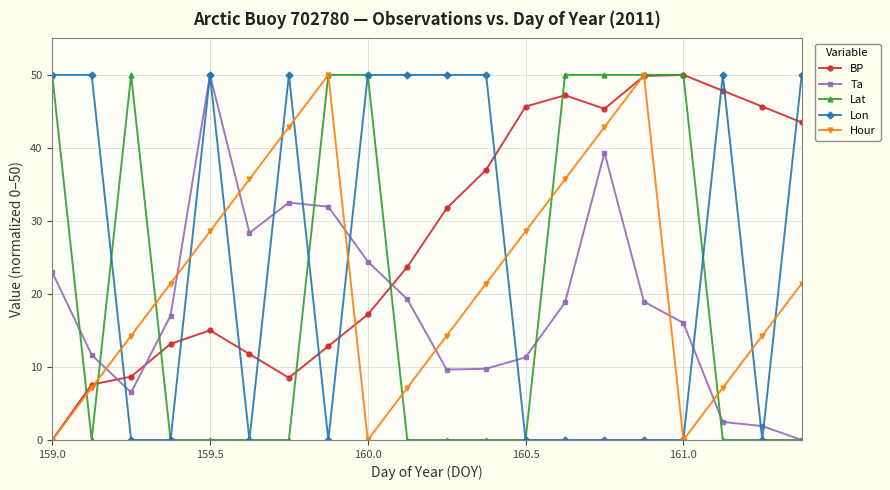

True or false: Lon has more than 0 interior local peaks.

True